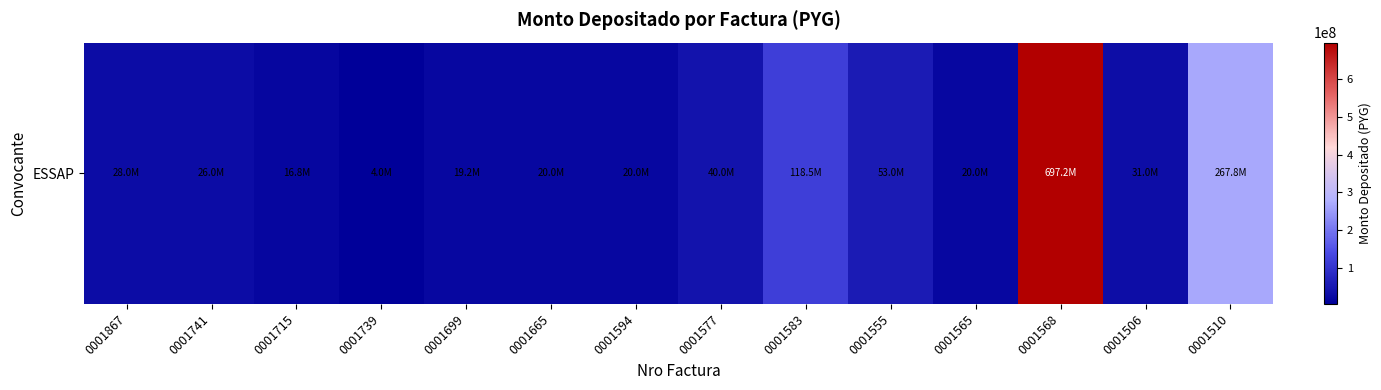

Rank the categories by value from highest to lowest.

0001568, 0001510, 0001583, 0001555, 0001577, 0001506, 0001867, 0001741, 0001665, 0001594, 0001565, 0001699, 0001715, 0001739